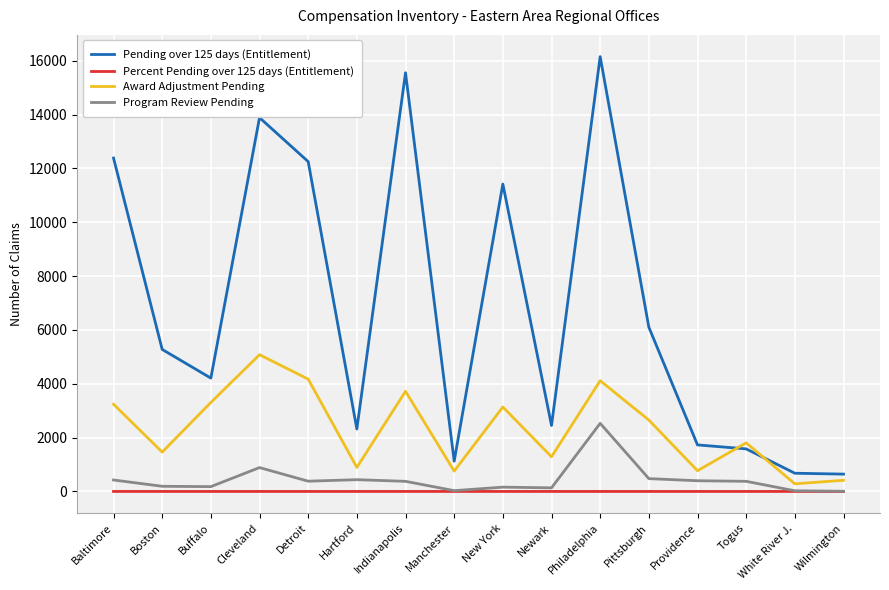

What are all the series names shown in the legend?

Pending over 125 days (Entitlement), Percent Pending over 125 days (Entitlement), Award Adjustment Pending, Program Review Pending